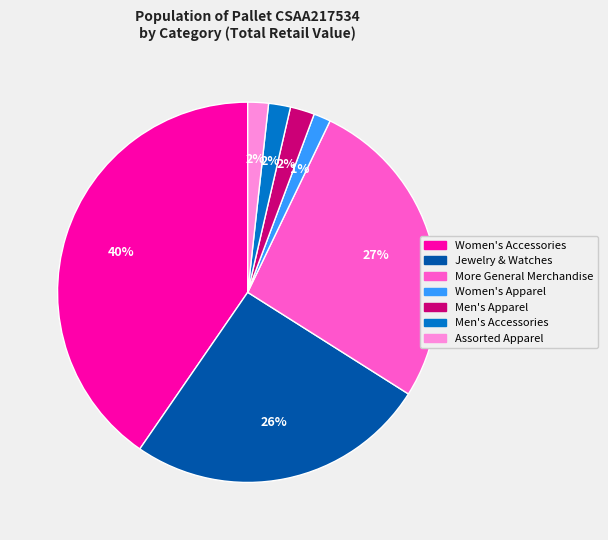

To the nearest percent, what percentage of the pie is More General Merchandise?

27%